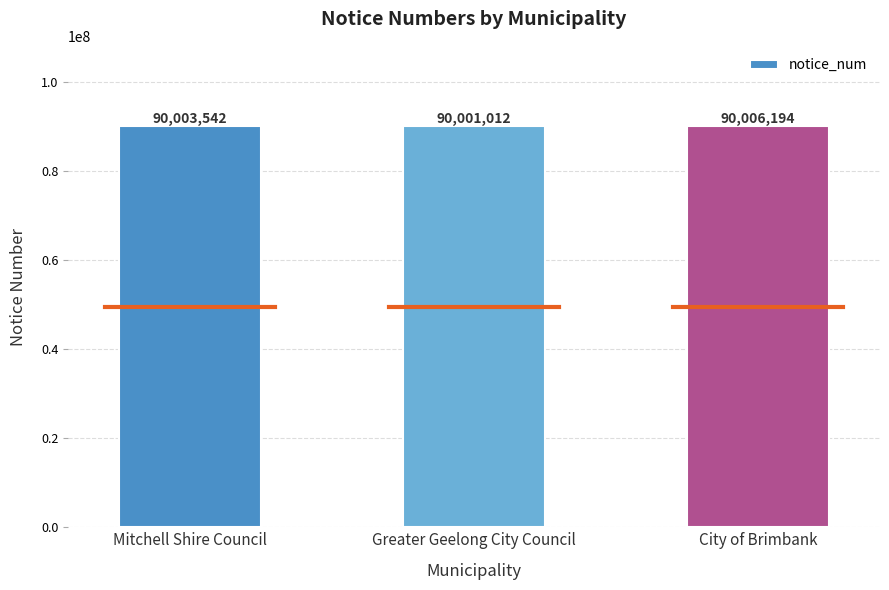

Approximately how many times larger is the value at Greater Geelong City Council compared to City of Brimbank?

1.0